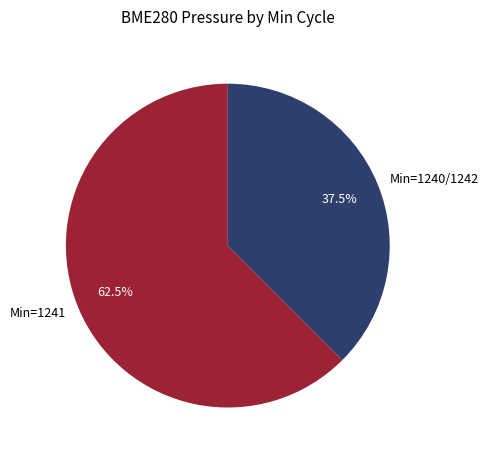

Which category has the biggest portion of the pie?

Min=1241